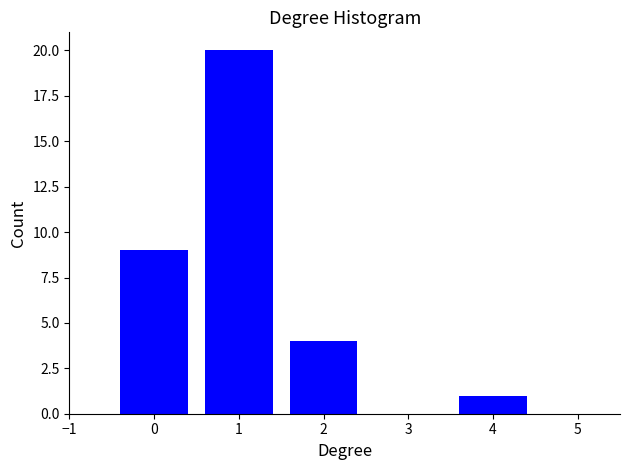

Reading left to right, extract all data points from this chart.

9	20	4	1